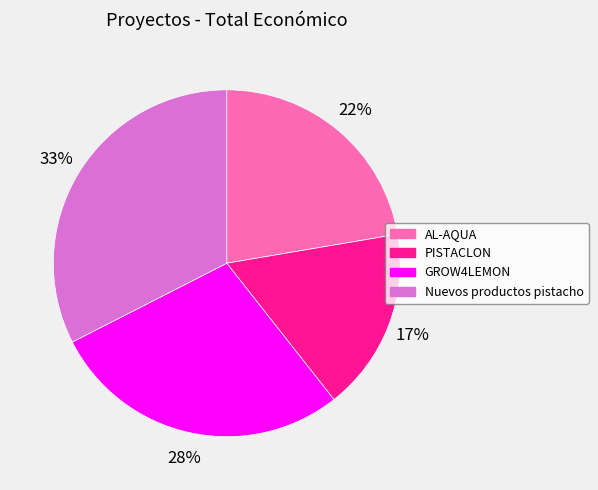

Does PISTACLON account for over 50% of the chart?

No